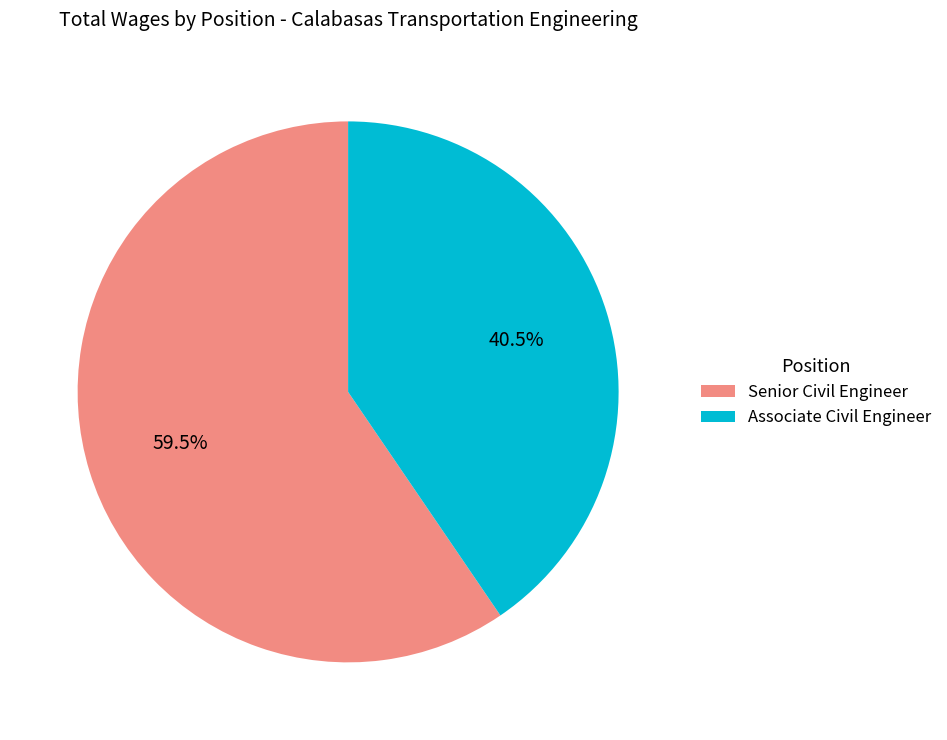

Do Associate Civil Engineer and Senior Civil Engineer together represent more than half of the pie?

Yes